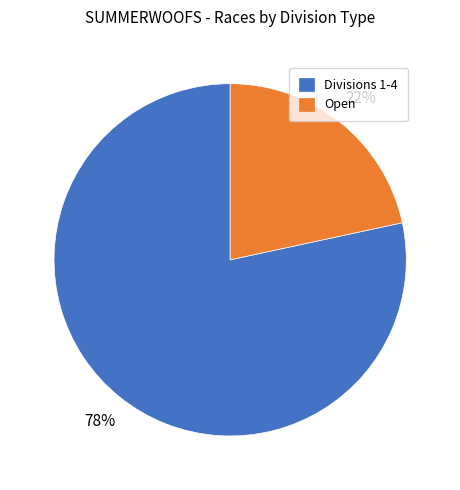

Does Divisions 1-4 account for over 50% of the chart?

Yes